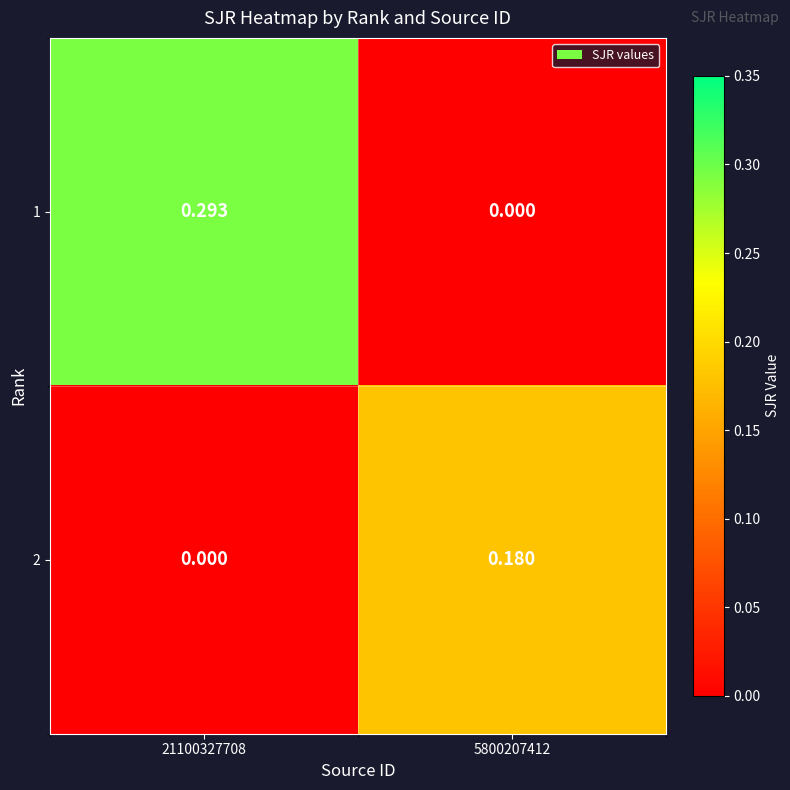

At how many categories does at least one series exceed 0?

2